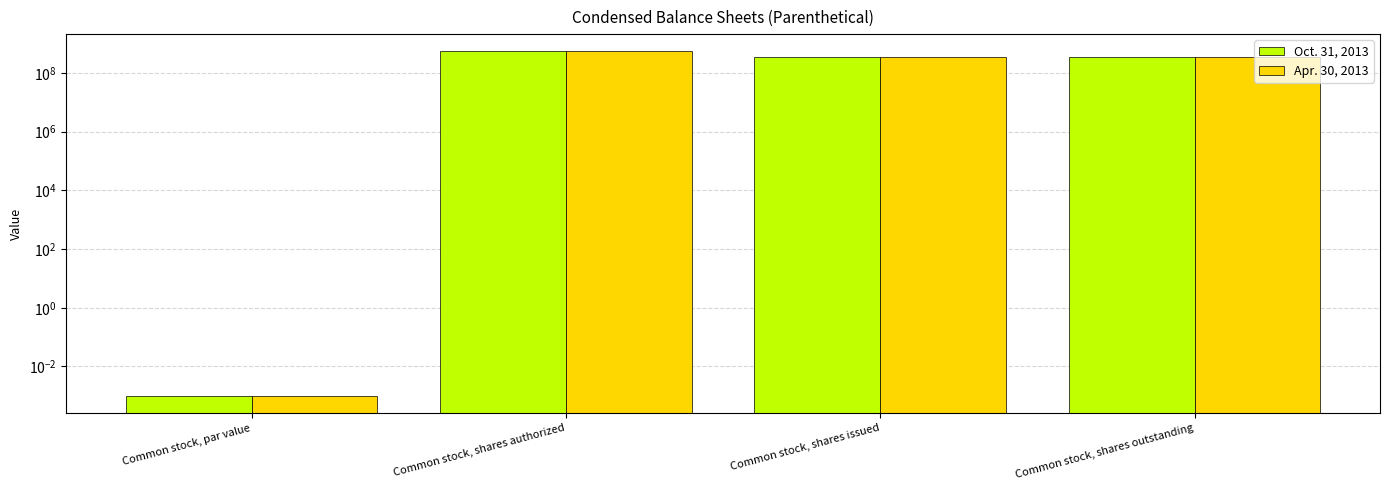

The Oct. 31, 2013 series shows 621597064.5 at Common stock, shares issued. True or false?

False